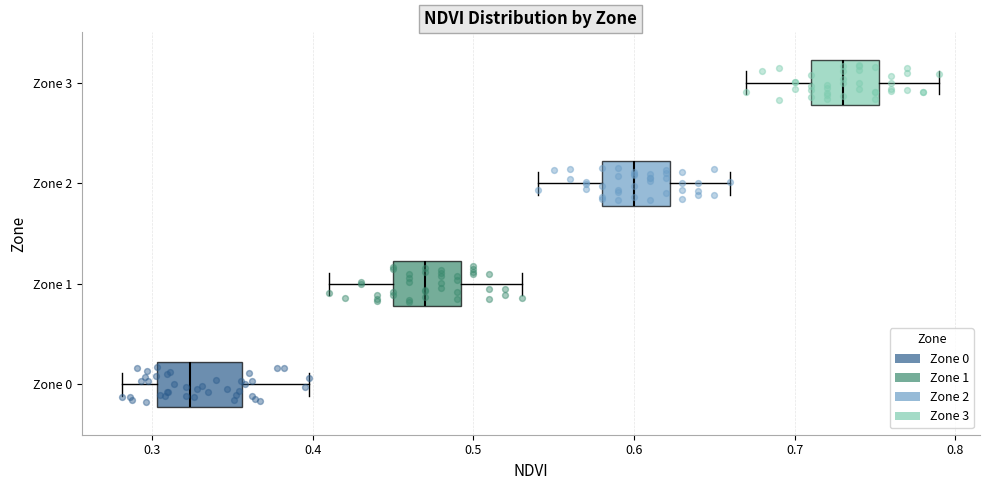

Reading bottom to top, read every box against the x-axis: the position of its median line, the range the box covers, and the ends of its whiskers. The values are not printed on the chart, so give them approximately, as read against the axis.

Zone 0: median 0.32, box 0.30 to 0.36, whiskers 0.28 to 0.40
Zone 1: median 0.47, box 0.45 to 0.49, whiskers 0.41 to 0.53
Zone 2: median 0.60, box 0.58 to 0.62, whiskers 0.54 to 0.66
Zone 3: median 0.73, box 0.71 to 0.75, whiskers 0.67 to 0.79